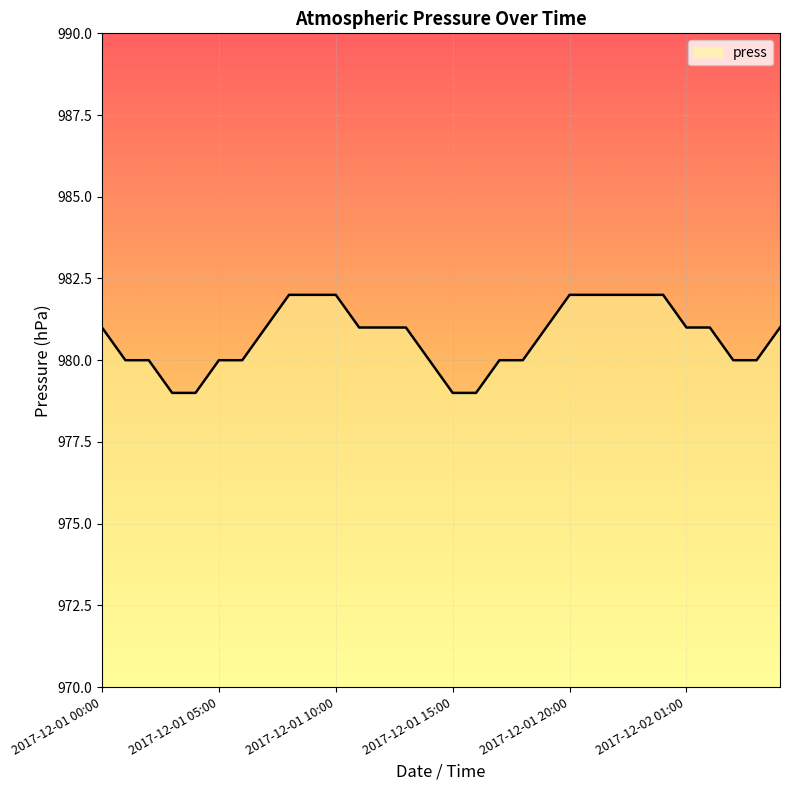

How many lines are shown in the chart?

1